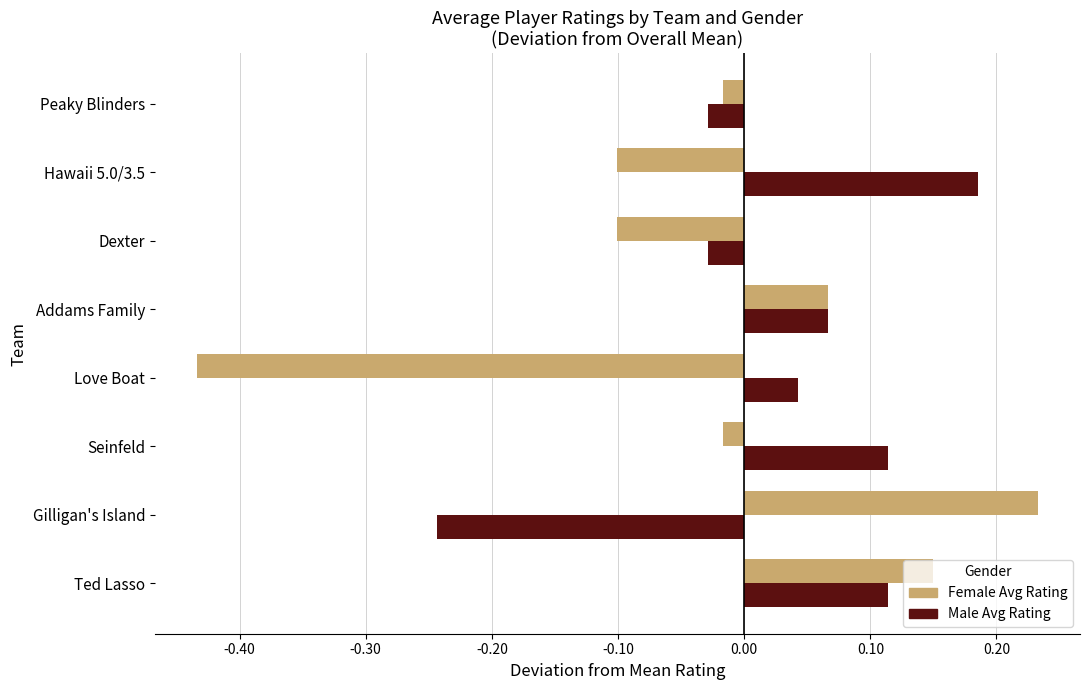

How many negative values does the Male Avg Rating series have?

3